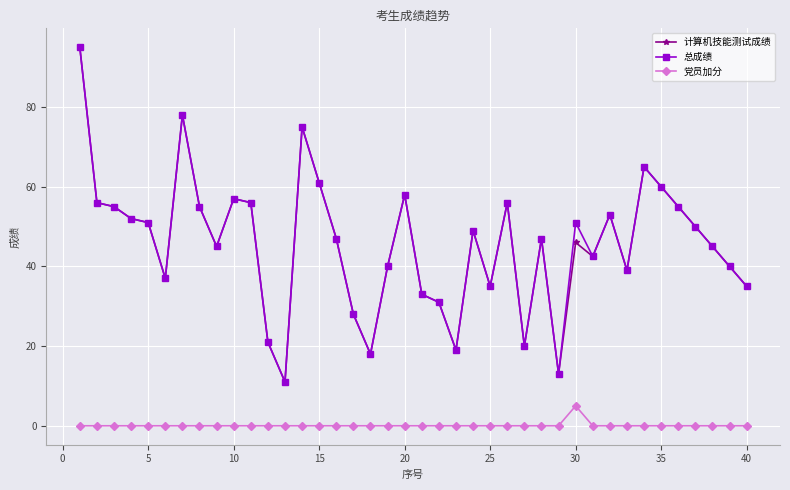

True or false: 计算机技能测试成绩 has more than 1 points higher than both neighbors.

True